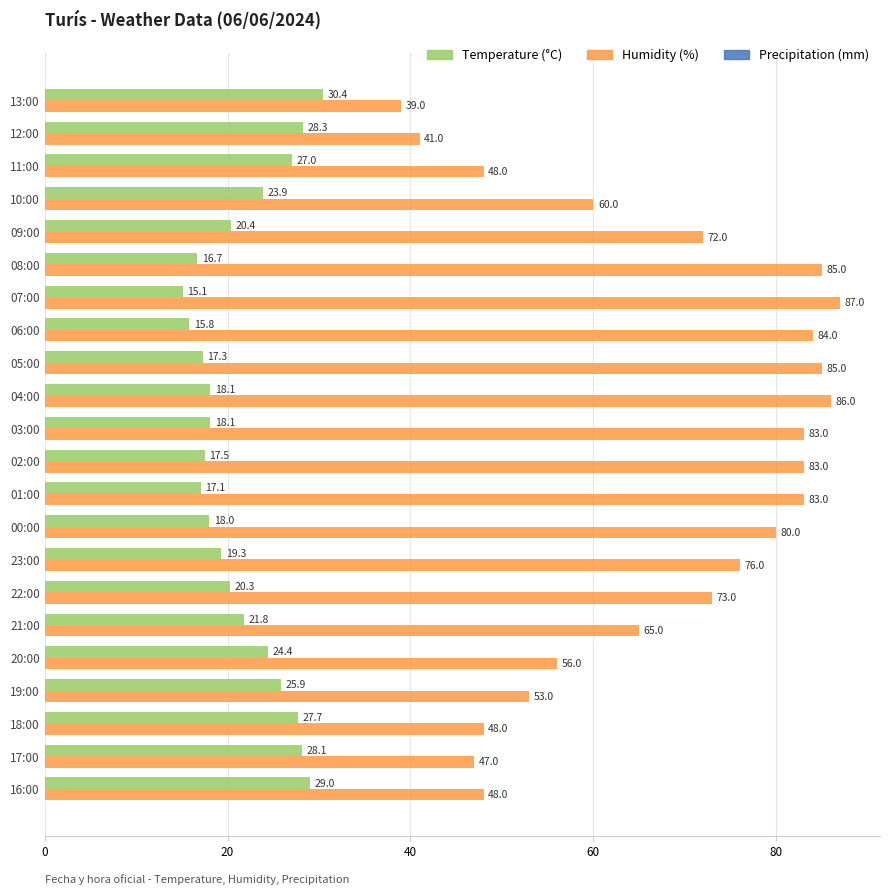

The Temperature (°C) series shows 30.2 at 23:00. True or false?

False